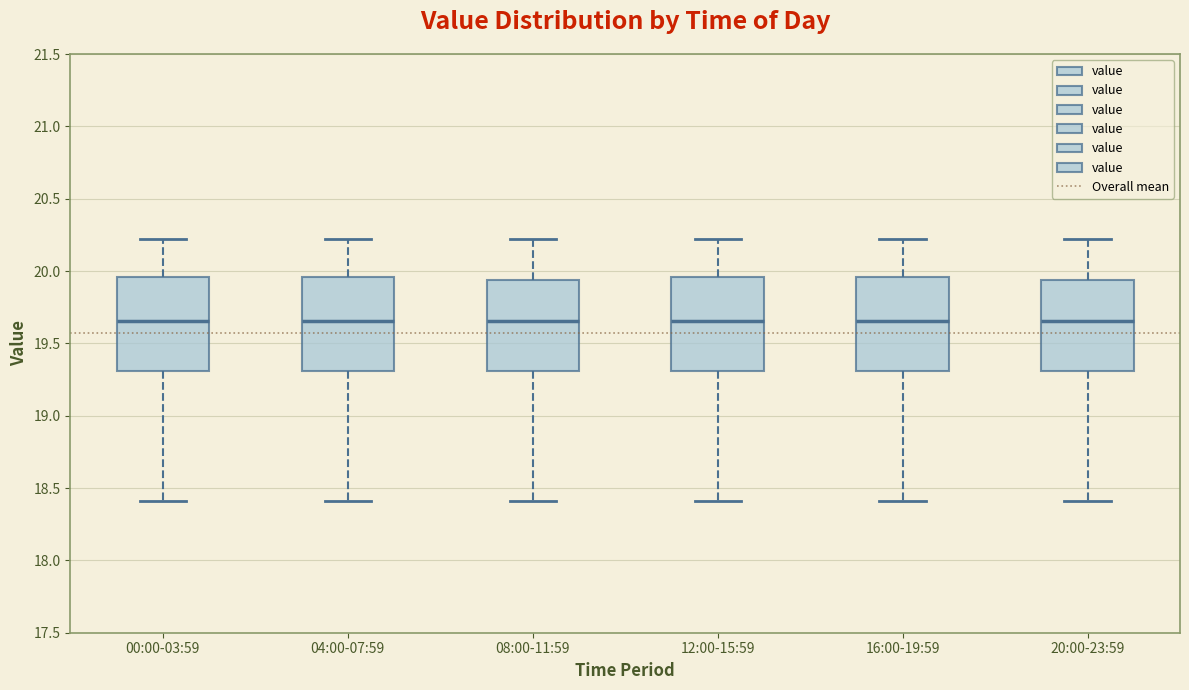

Reading left to right, read every box against the y-axis: the position of its median line, the range the box covers, and the ends of its whiskers. The values are not printed on the chart, so give them approximately, as read against the axis.

00:00-03:59: median 19.65, box 19.30 to 19.95, whiskers 18.40 to 20.20
04:00-07:59: median 19.65, box 19.30 to 19.95, whiskers 18.40 to 20.20
08:00-11:59: median 19.65, box 19.30 to 19.95, whiskers 18.40 to 20.20
12:00-15:59: median 19.65, box 19.30 to 19.95, whiskers 18.40 to 20.20
16:00-19:59: median 19.65, box 19.30 to 19.95, whiskers 18.40 to 20.20
20:00-23:59: median 19.65, box 19.30 to 19.95, whiskers 18.40 to 20.20